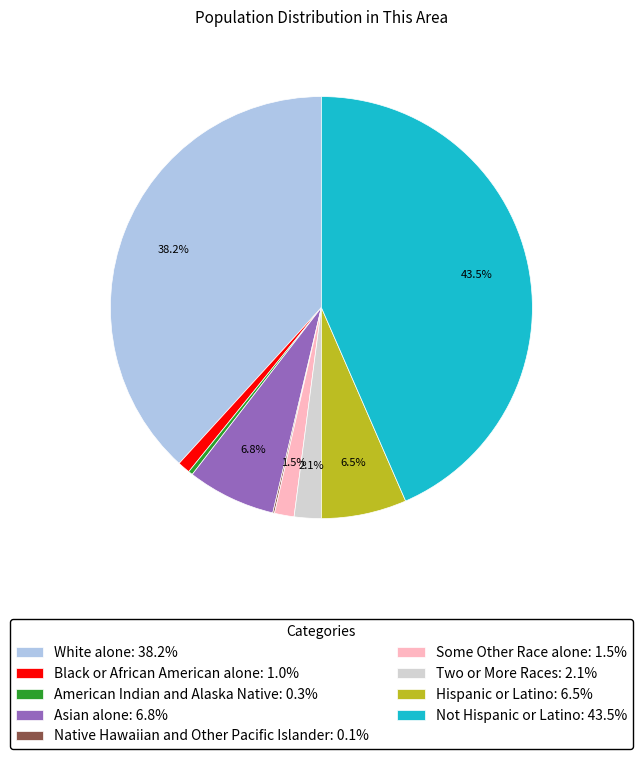

Is Some Other Race alone: 1.5% the majority of the pie?

No